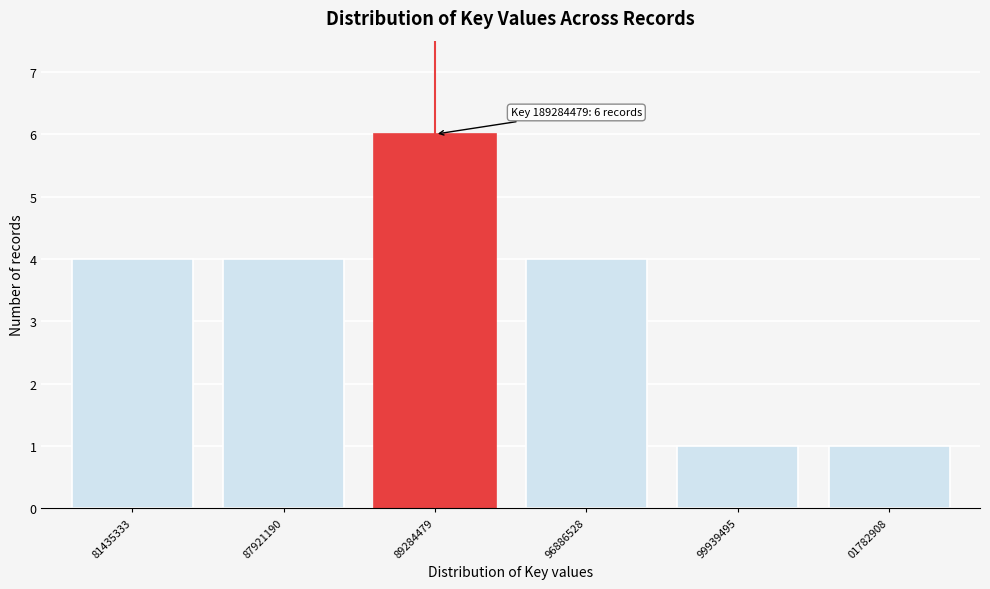

Reading left to right, list all the values displayed in this chart.

81435333=4	87921190=4	89284479=6	96886528=4	99939495=1	01782908=1